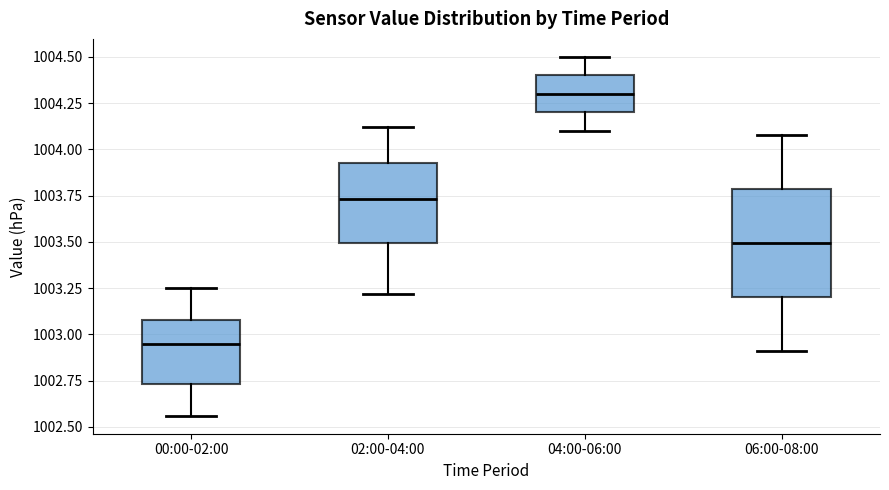

Where does the lower whisker of the box for 02:00-04:00 end on the y-axis? The values are not printed on the chart, so give them approximately, as read against the axis.

1003.20